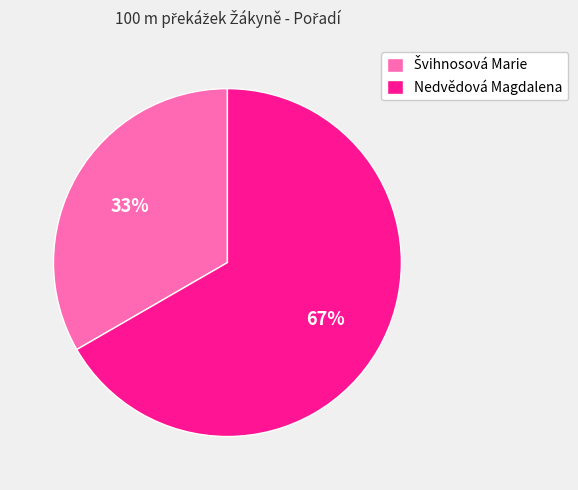

To the nearest percent, what is the average slice percentage?

50%